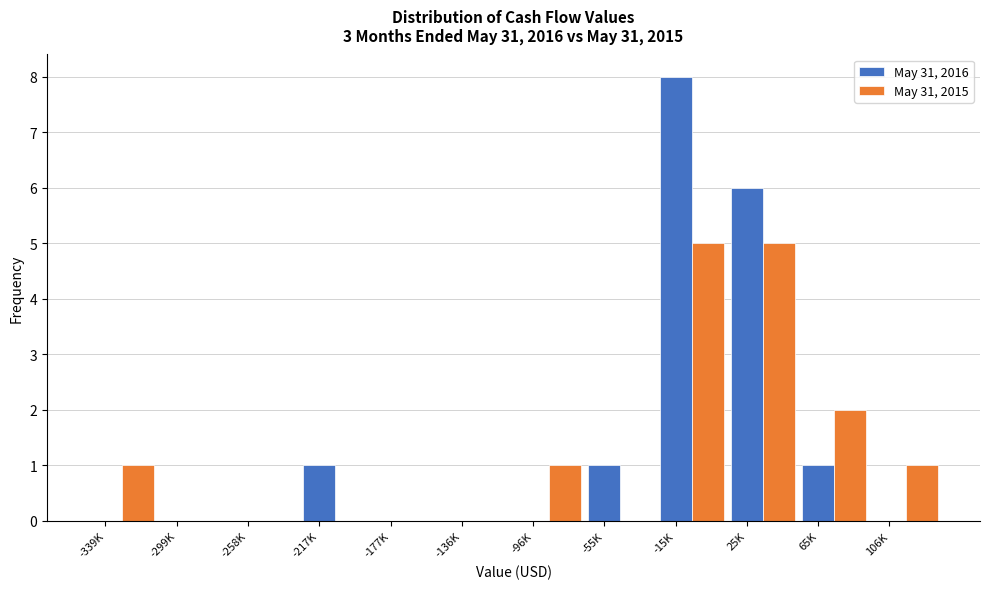

True or false: May 31, 2016 has a value of 1 at 65K.

True